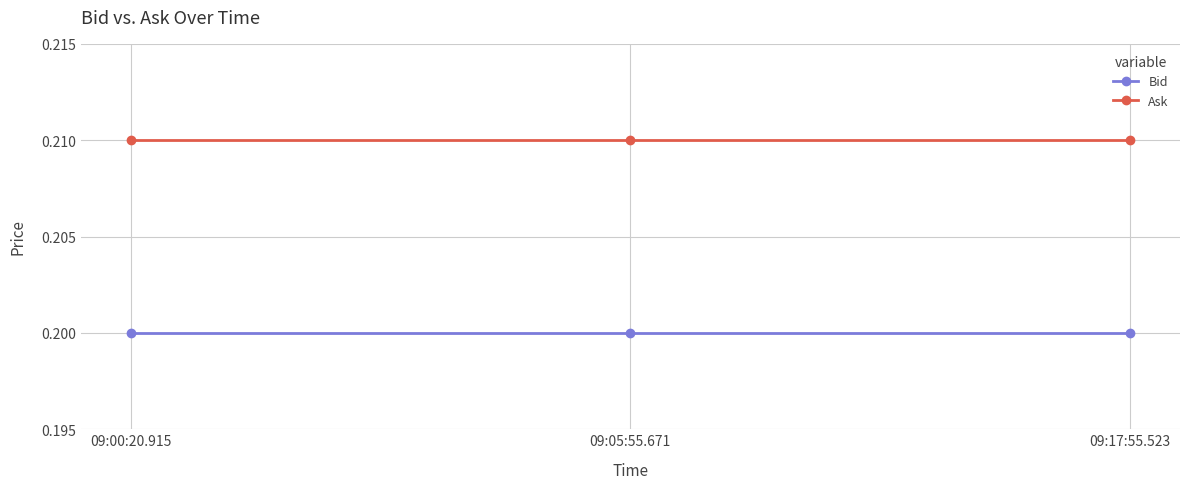

At how many categories does at least one series exceed 0?

3